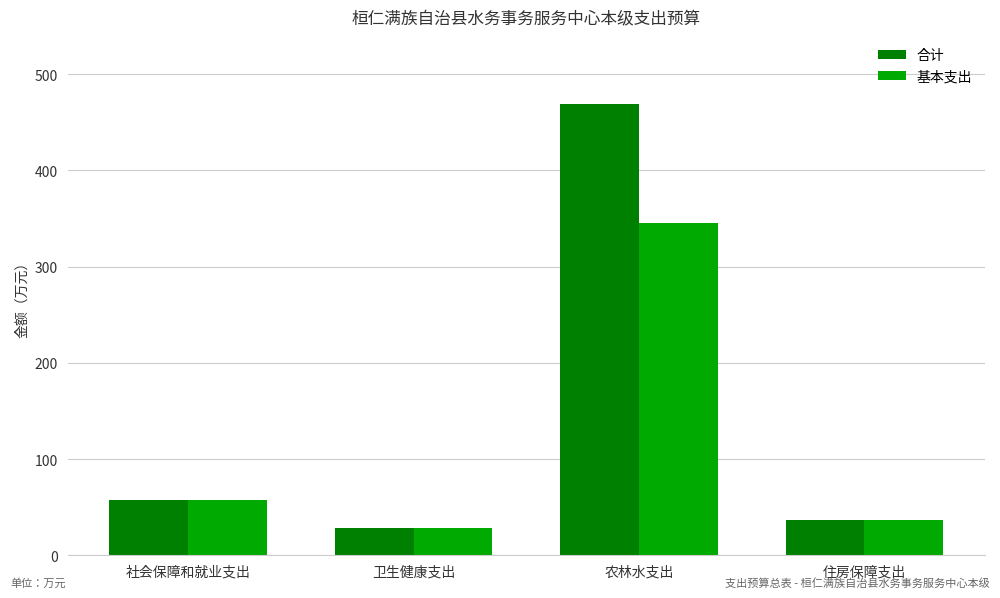

How many series are shown in this chart?

2